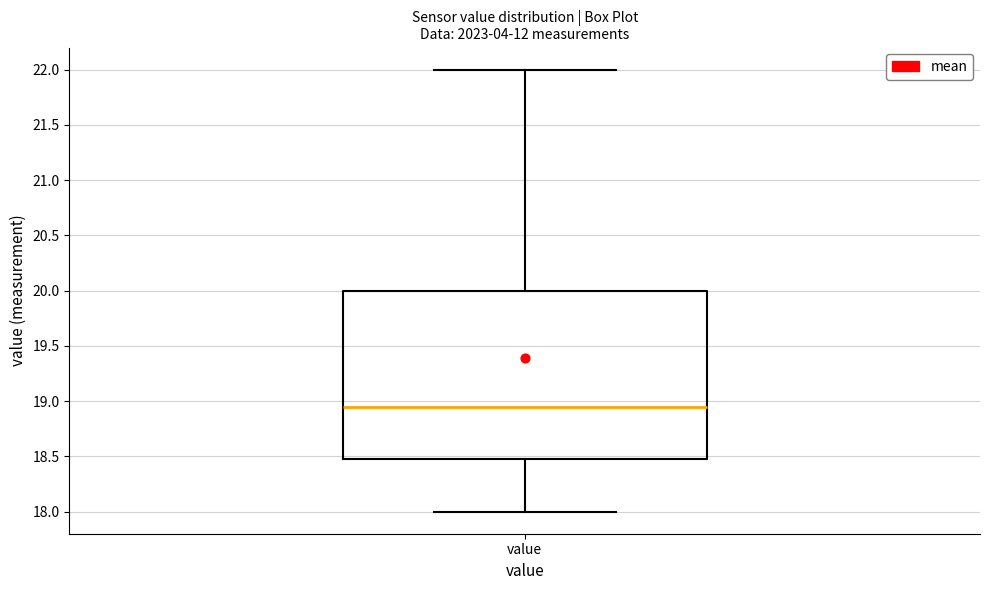

Transcribe this box plot: give where the median line is, the range the box spans, and where the two whiskers end, as read against the y-axis. The values are not printed on the chart, so give them approximately, as read against the axis.

median 18.95, box 18.50 to 20.00, whiskers 18.00 to 22.00